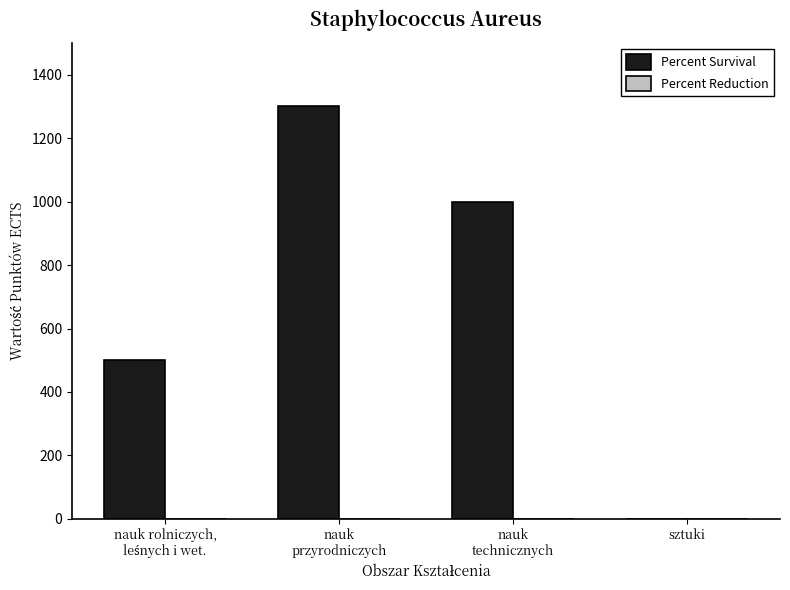

What is the sum of all values?

2800